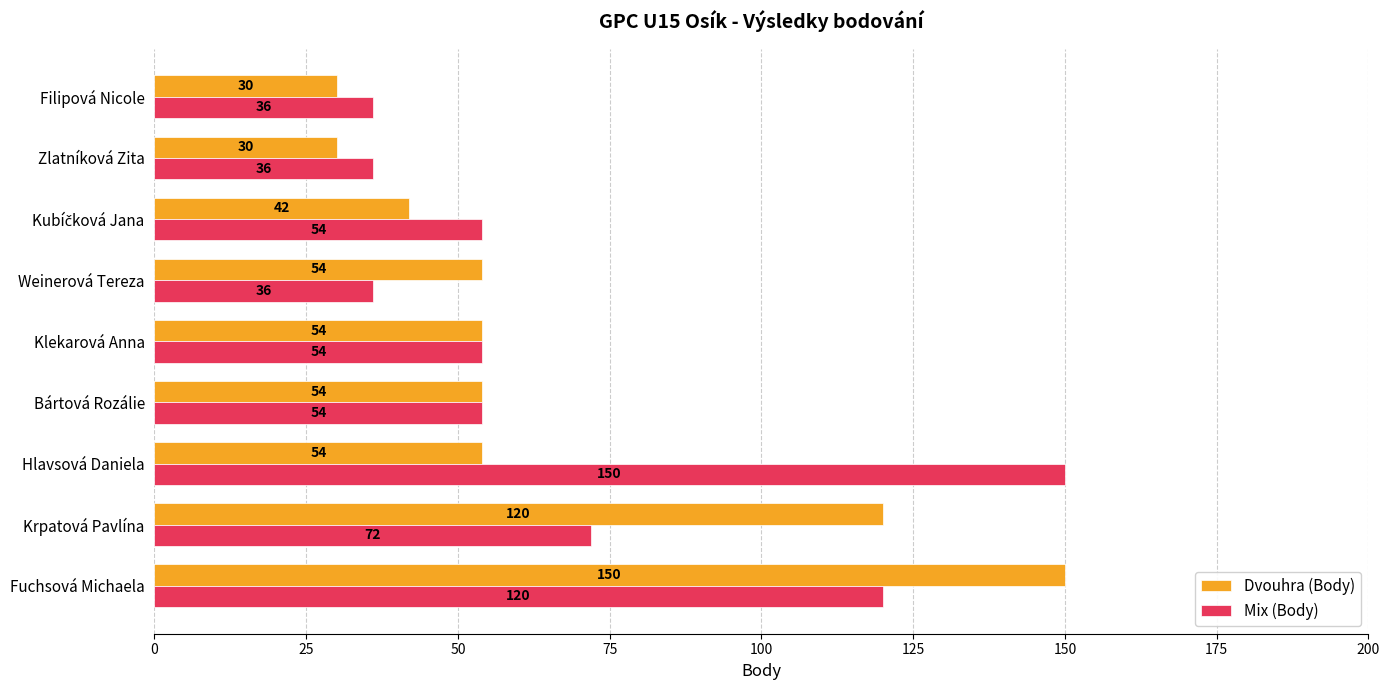

At which label does Mix (Body) reach its peak?

Hlavsová Daniela